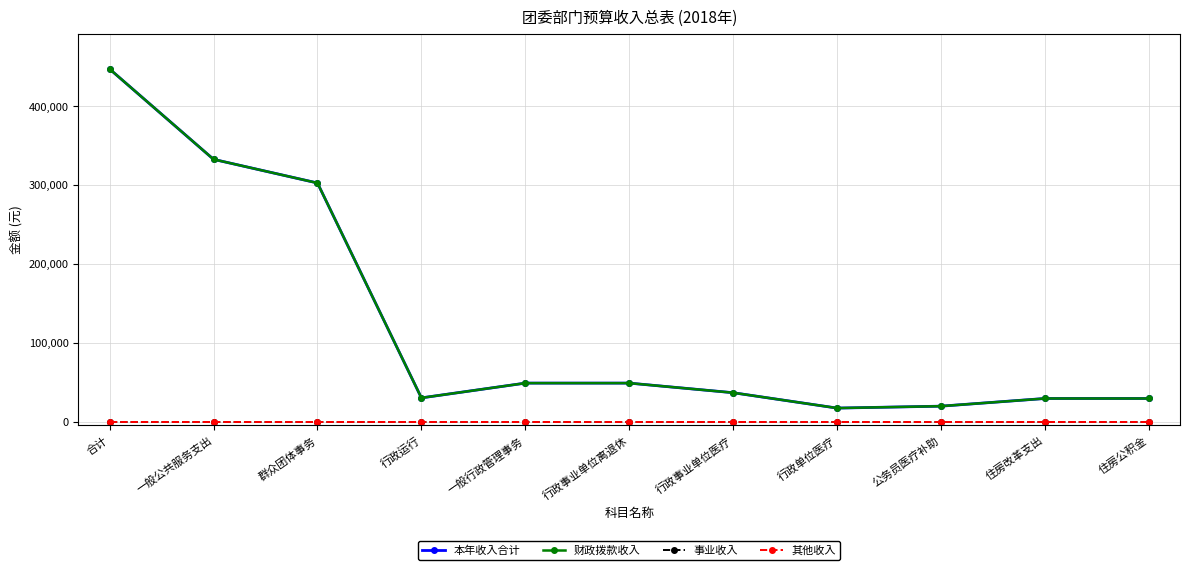

Which series has the largest total across all categories?

本年收入合计